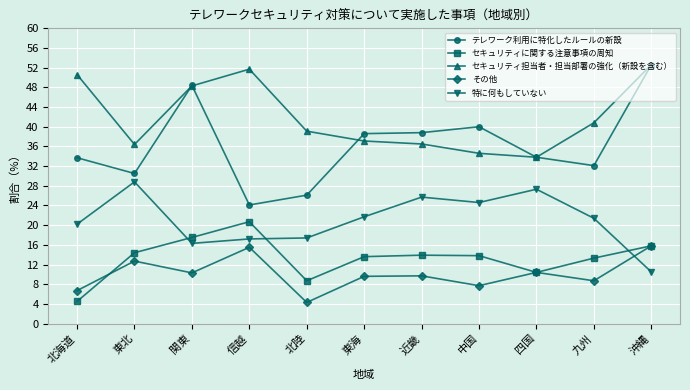

Where is the first local maximum for セキュリティ担当者・担当部署の強化（新設を含む）?

信越